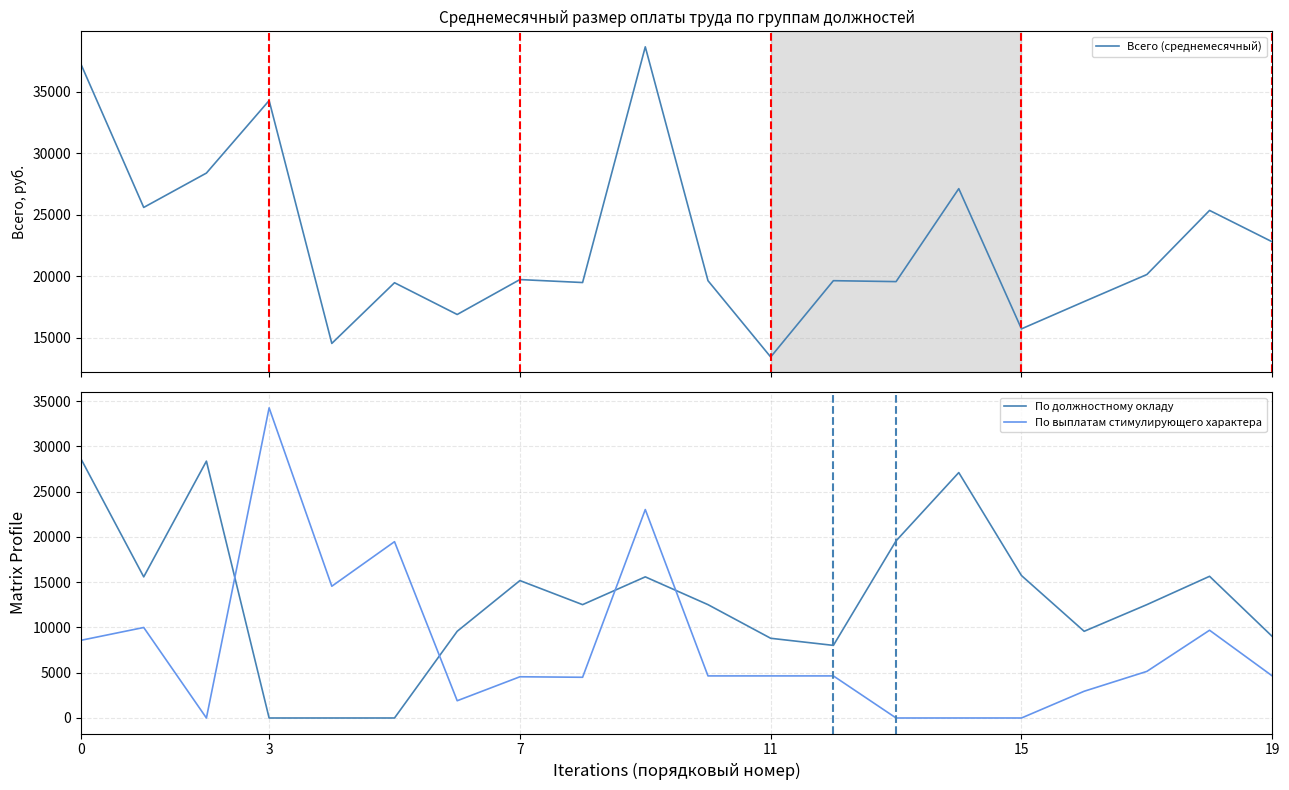

The value of По должностному окладу at 10 is 12525.0. True or false?

True